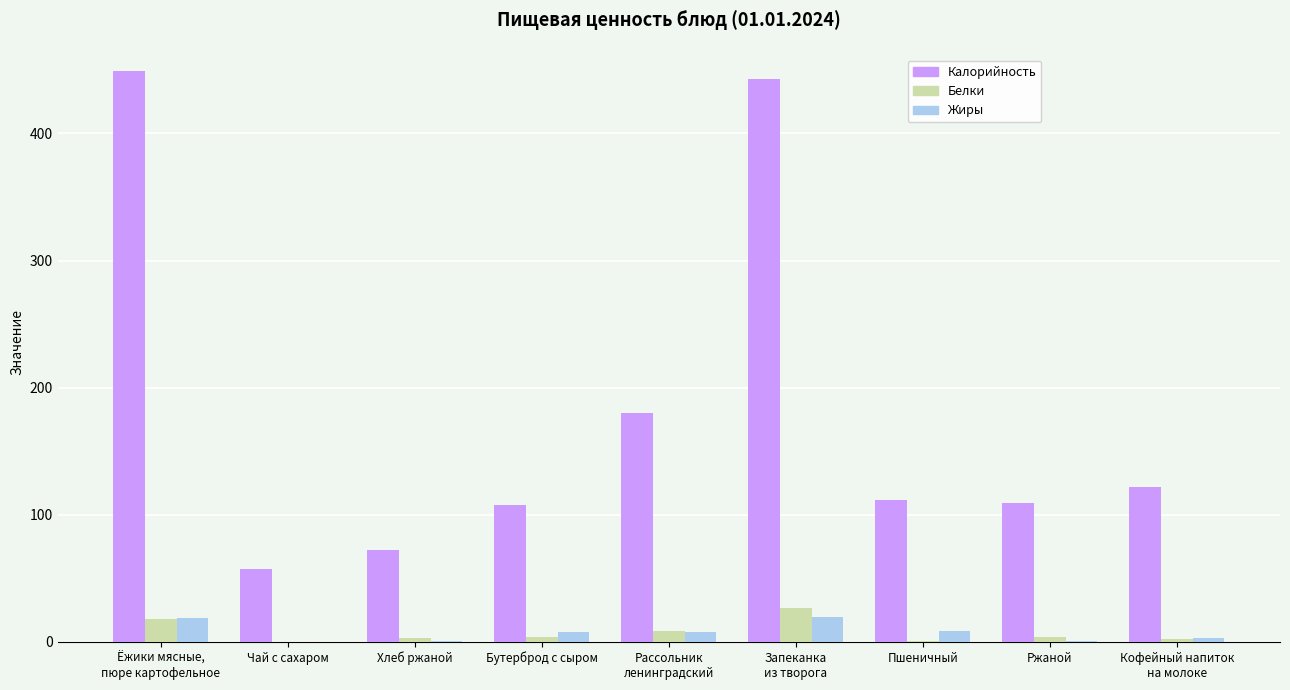

What is the average value of the Жиры series?

8